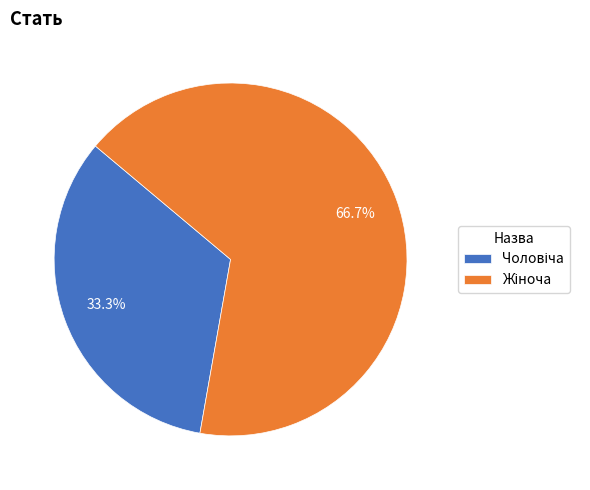

Does any single category account for the majority?

Yes